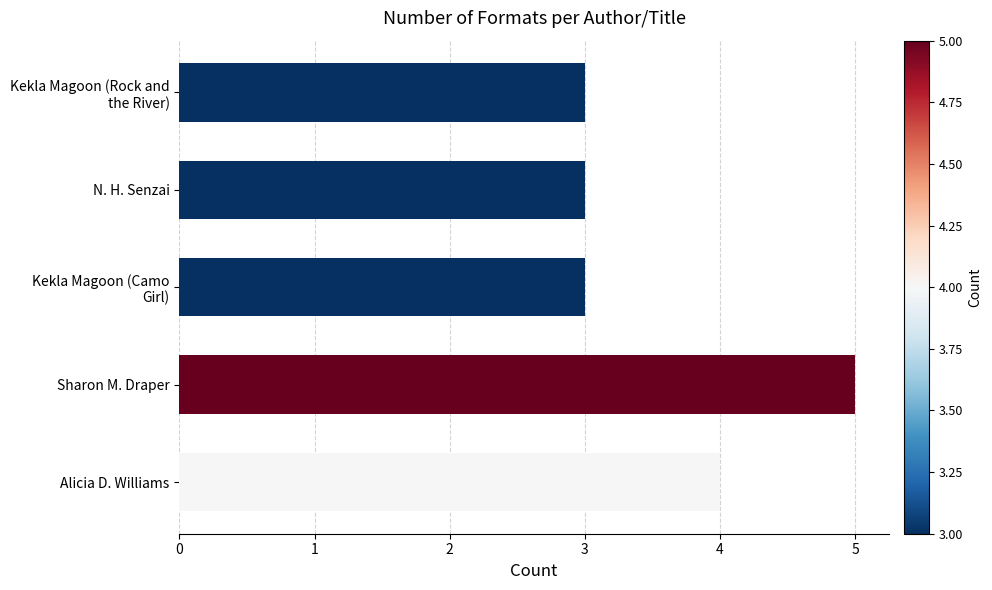

What is the sum of all values?

18